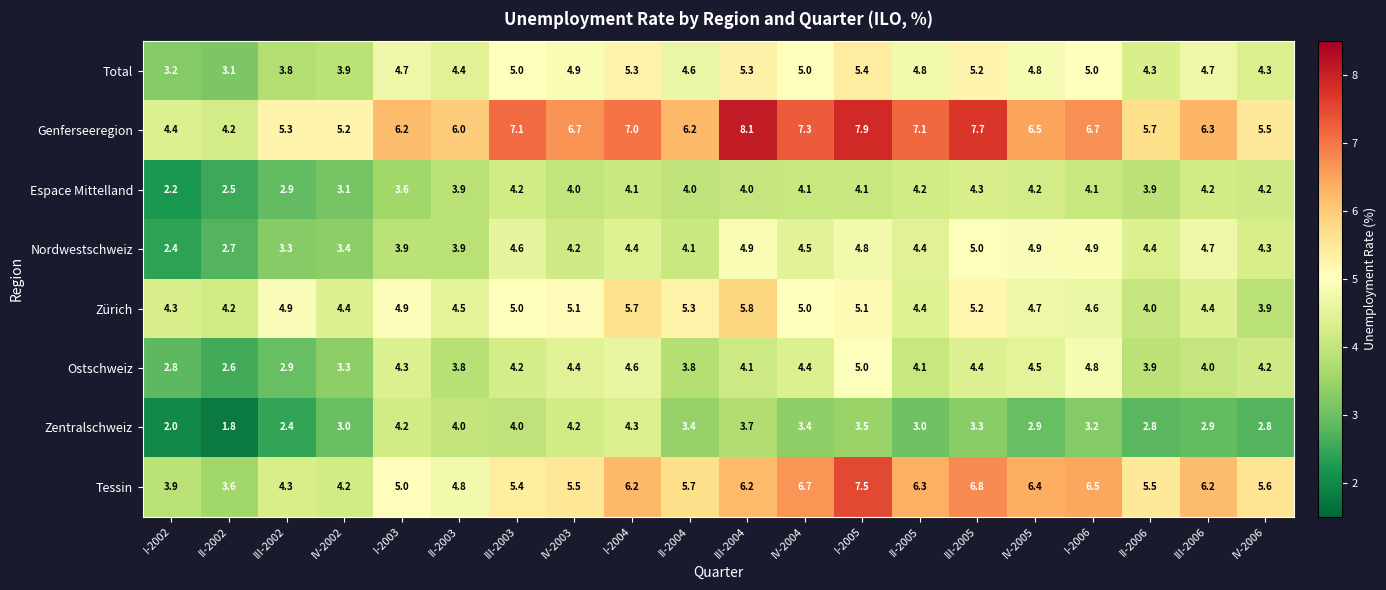

What is the sum of the Genferseeregion values at III-2006 and III-2005?

14.0